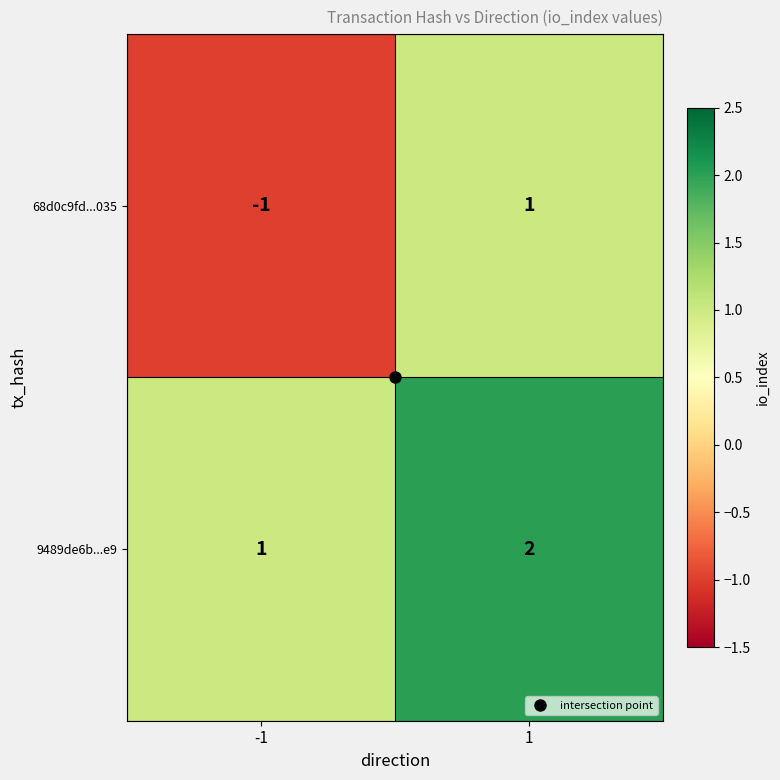

True or false: 9489de6b...e9 has a value of 3 at 1.

False